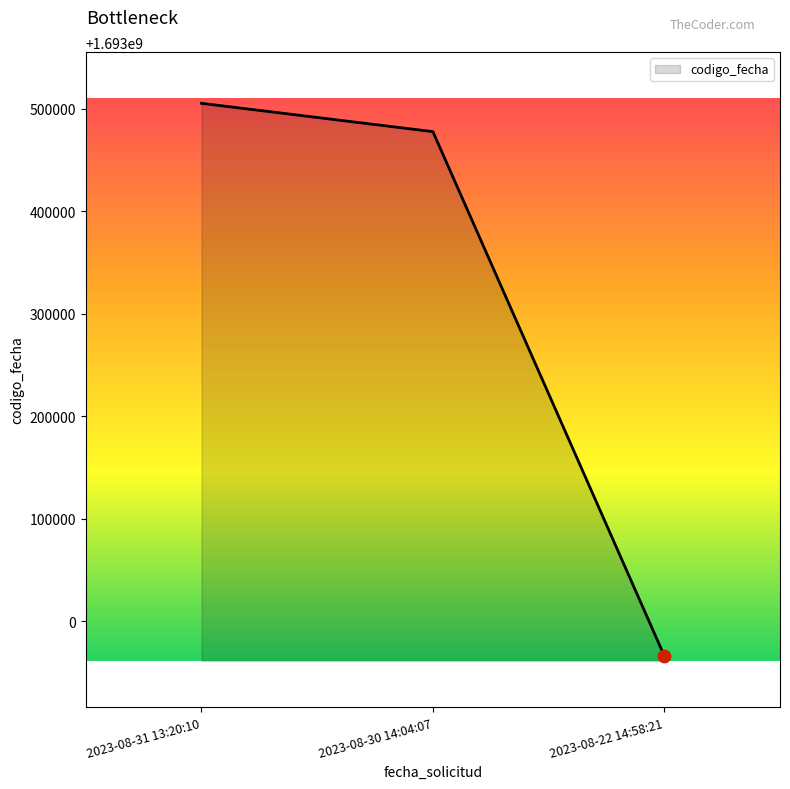

What is the change in value from 2023-08-31 13:20:10 to 2023-08-30 14:04:07?

-27635